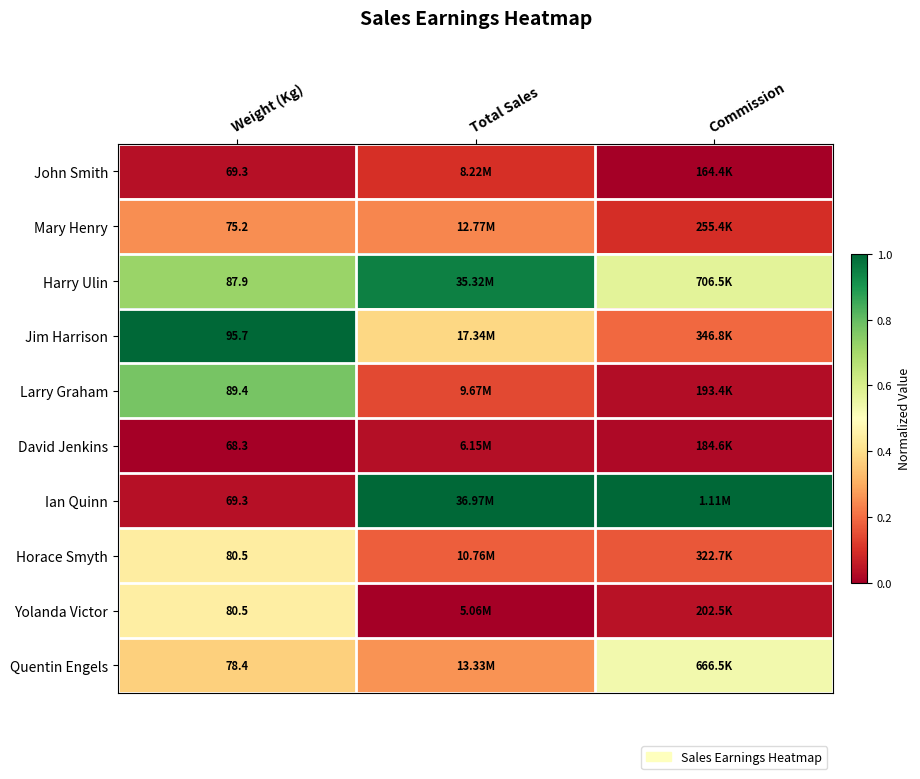

The Mary Henry series shows 0.2 at Total Sales. True or false?

True